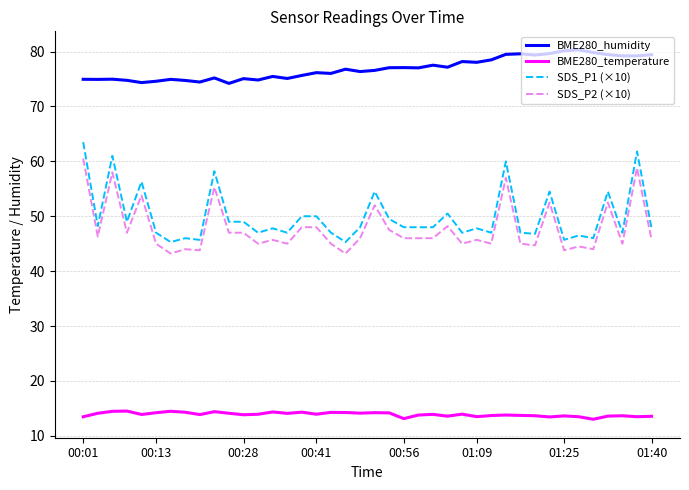

True or false: BME280_temperature and BME280_humidity intersect in this chart.

False